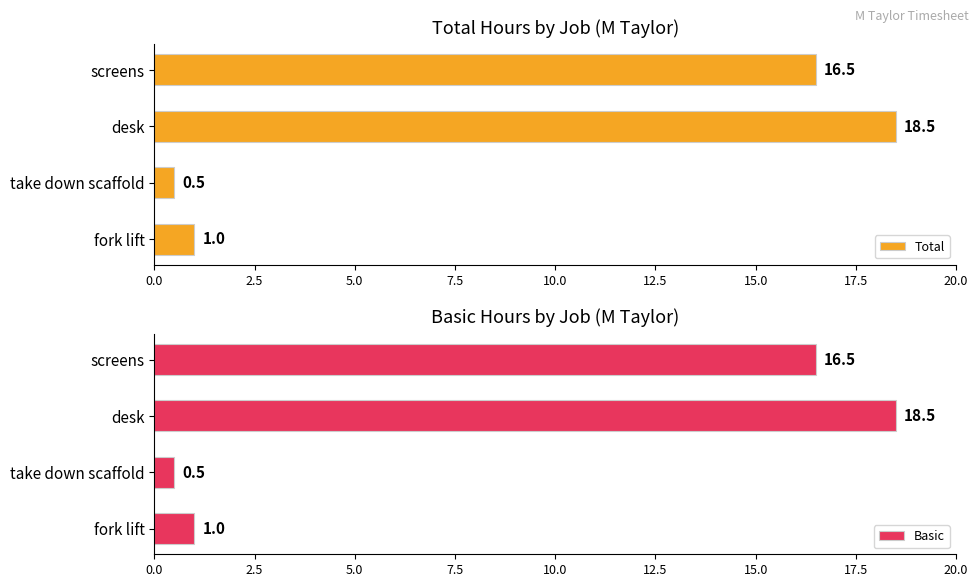

Rank the categories by Total value from lowest to highest.

take down scaffold, fork lift, screens, desk